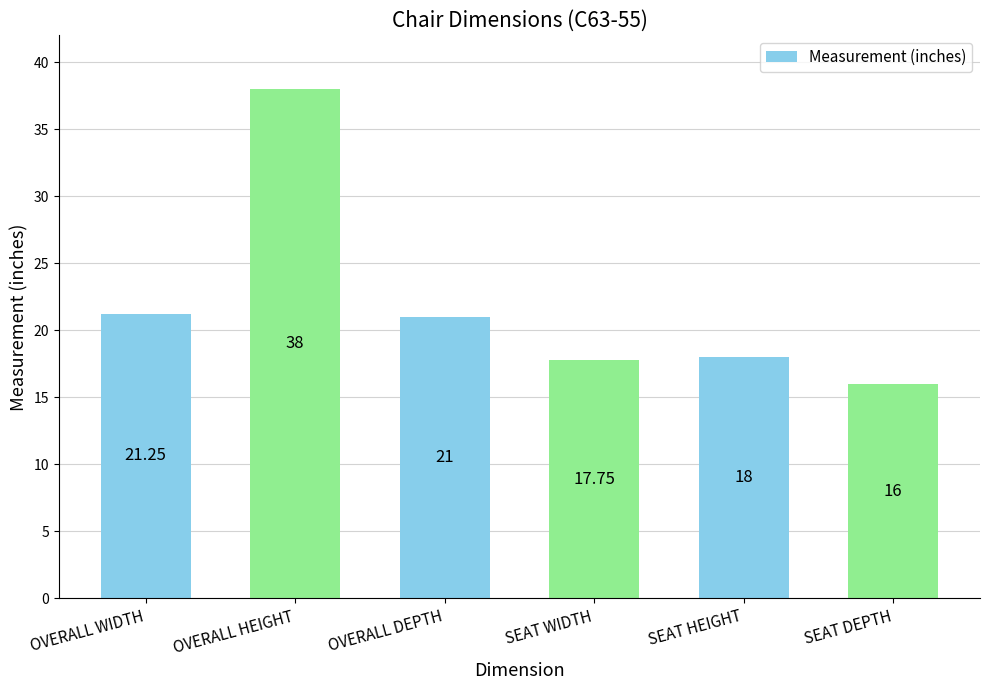

Approximately how many times larger is the value at SEAT WIDTH compared to OVERALL WIDTH?

0.8